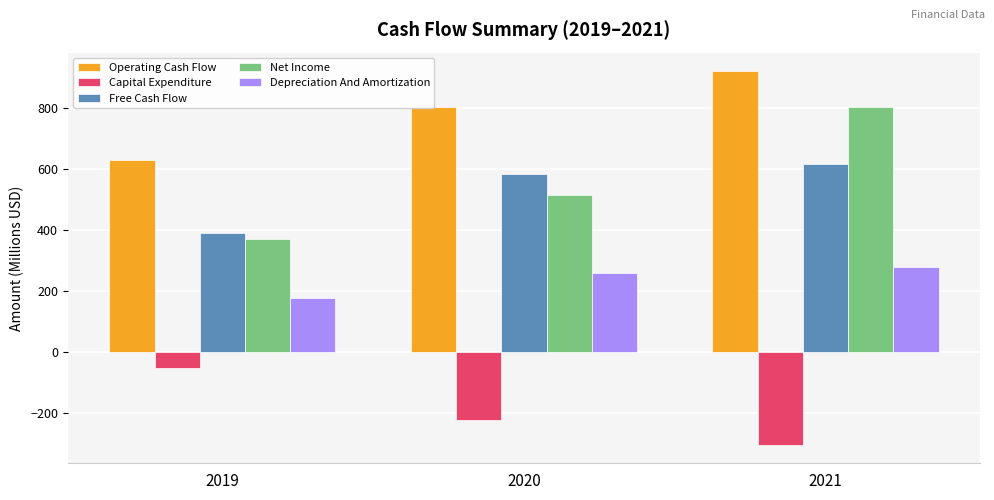

Reading left to right, extract all data points from this chart.

Operating Cash Flow: 2019=628.8	2020=804.4	2021=920.6
Capital Expenditure: 2019=-51.4	2020=-222.2	2021=-303.7
Free Cash Flow: 2019=388.8	2020=582.1	2021=616.9
Net Income: 2019=369.6	2020=515.9	2021=802.9
Depreciation And Amortization: 2019=176.6	2020=258.1	2021=277.5